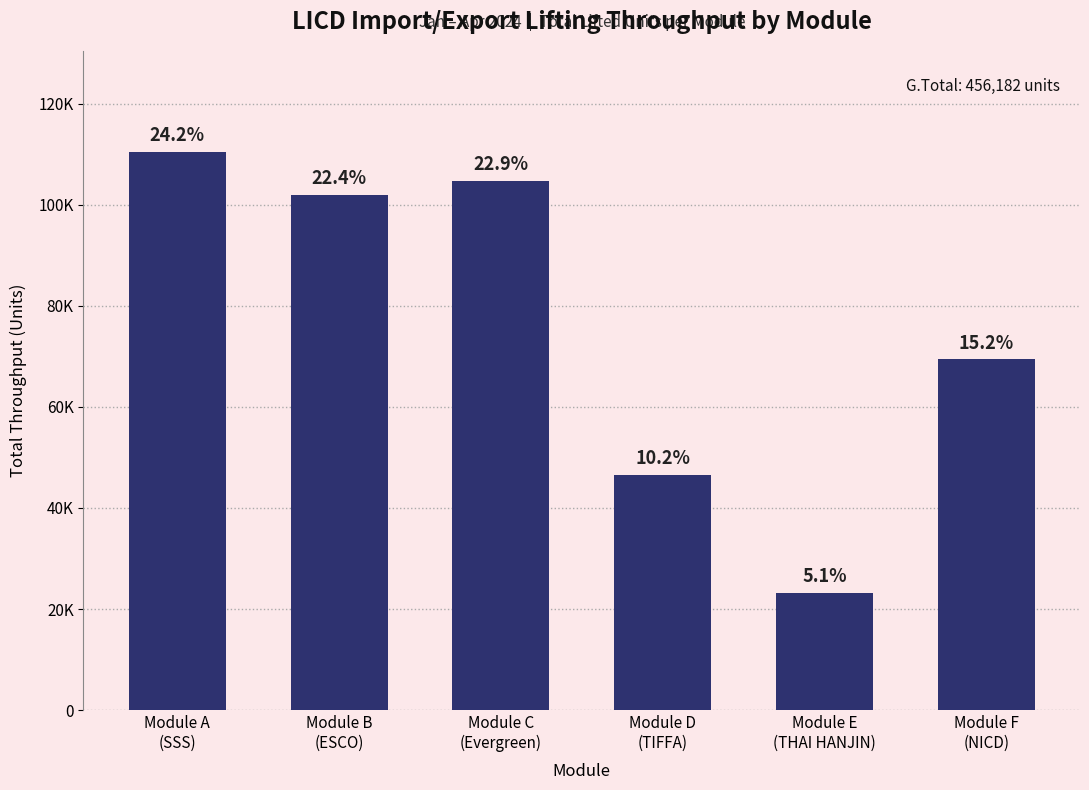

Does the chart contain any negative values?

No